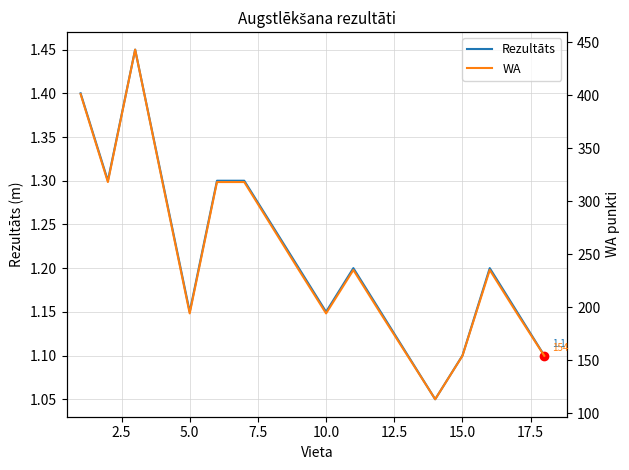

The value of Rezultāts at 10.0 is 0.5. True or false?

False